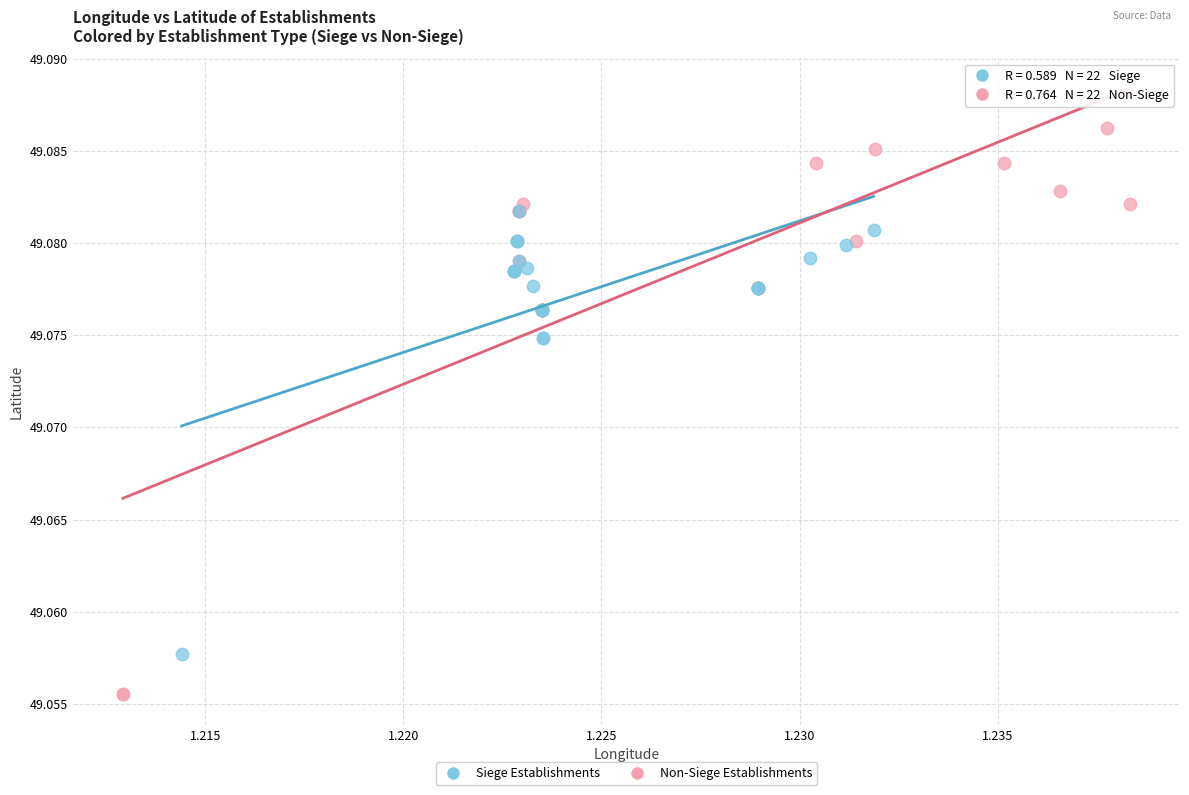

Which series has the largest Y range (max minus min)?

Non-Siege Establishments